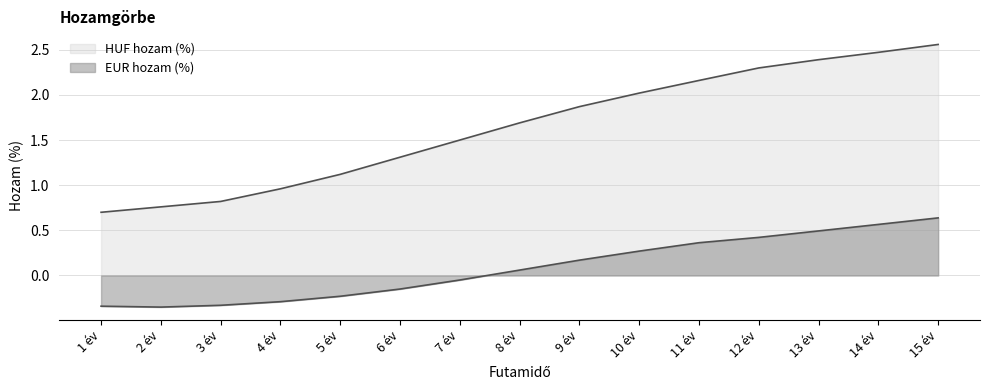

At 7 év, list the series in order from largest to smallest.

HUF hozam (%), EUR hozam (%)